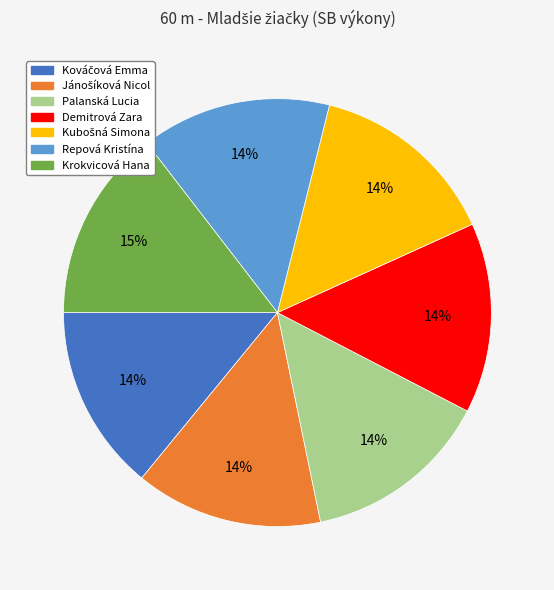

To the nearest percent, what is the average slice percentage?

14%